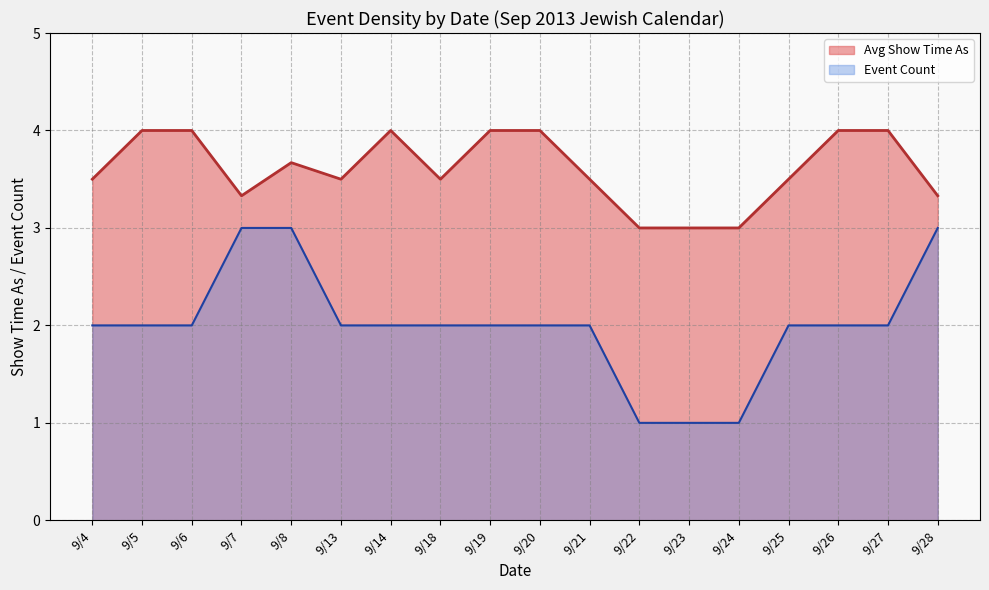

Reading left to right, transcribe all the data shown in this chart.

Avg Show Time As line: 9/4=3.5	9/5=4.0	9/6=4.0	9/7=3.3	9/8=3.7	9/13=3.5	9/14=4.0	9/18=3.5	9/19=4.0	9/20=4.0	9/21=3.5	9/22=3.0	9/23=3.0	9/24=3.0	9/25=3.5	9/26=4.0	9/27=4.0	9/28=3.3
Event Count line: 9/4=2.0	9/5=2.0	9/6=2.0	9/7=3.0	9/8=3.0	9/13=2.0	9/14=2.0	9/18=2.0	9/19=2.0	9/20=2.0	9/21=2.0	9/22=1.0	9/23=1.0	9/24=1.0	9/25=2.0	9/26=2.0	9/27=2.0	9/28=3.0